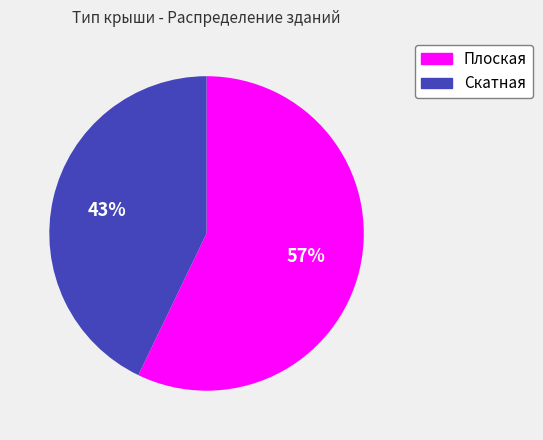

Is the sum of Скатная and Плоская greater than half?

Yes